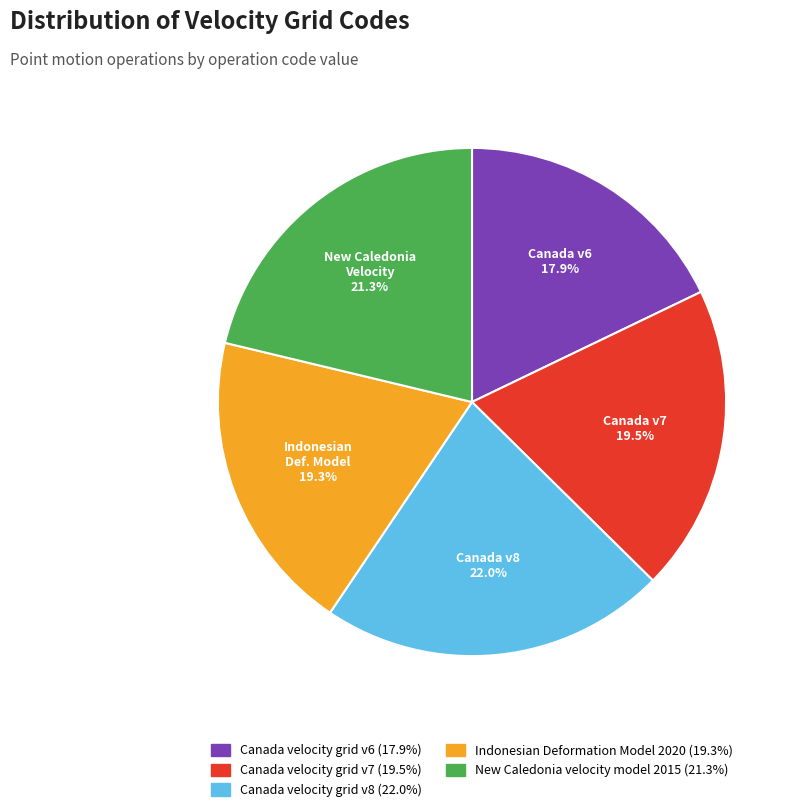

Is it true that Canada velocity grid v8 is 22% of the pie?

True